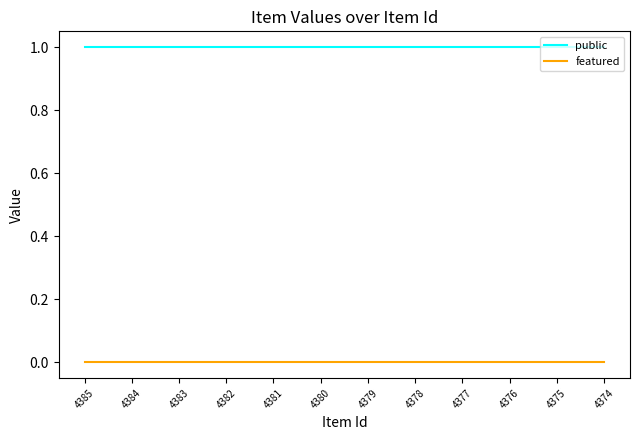

Reading right to left, list all the values displayed in this chart.

public: 4374=1	4375=1	4376=1	4377=1	4378=1	4379=1	4380=1	4381=1	4382=1	4383=1	4384=1	4385=1
featured: 4374=0	4375=0	4376=0	4377=0	4378=0	4379=0	4380=0	4381=0	4382=0	4383=0	4384=0	4385=0